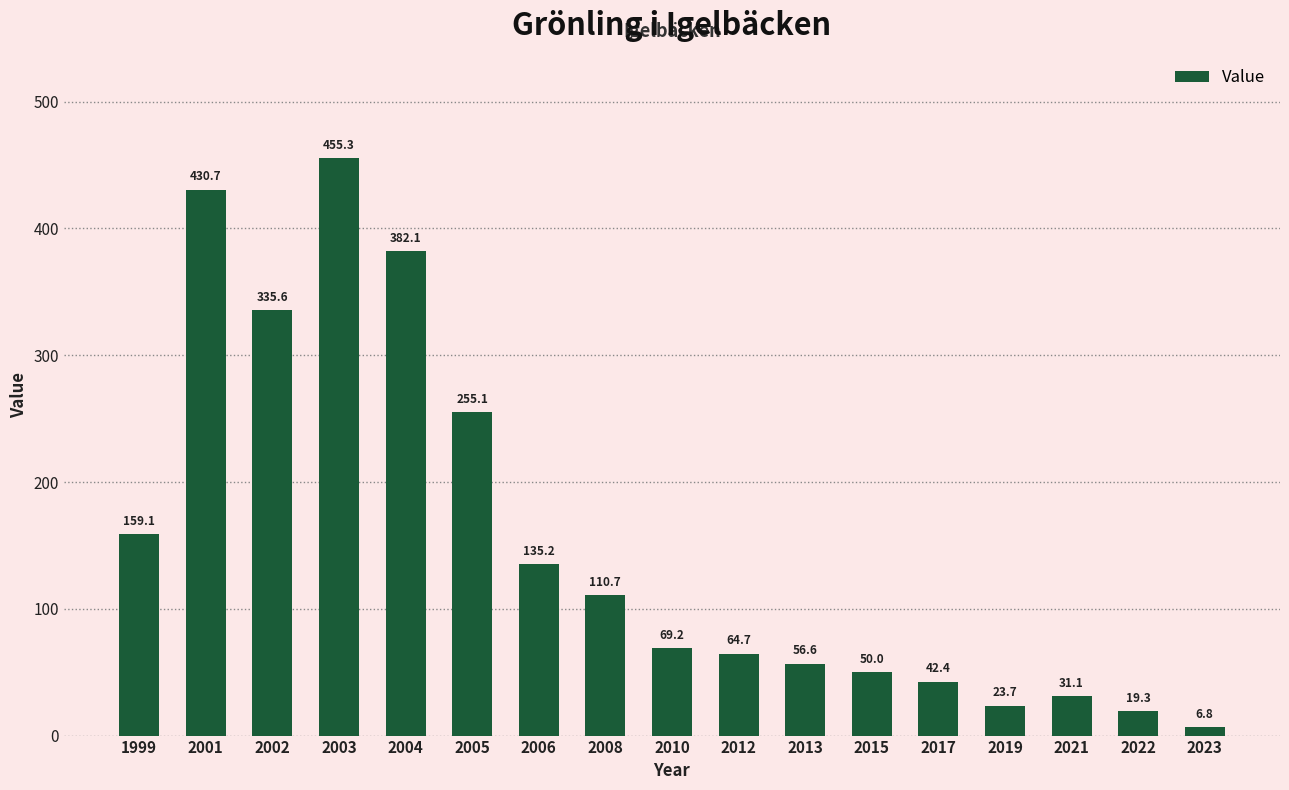

Rank the categories by value from lowest to highest.

2023, 2022, 2019, 2021, 2017, 2015, 2013, 2012, 2010, 2008, 2006, 1999, 2005, 2002, 2004, 2001, 2003